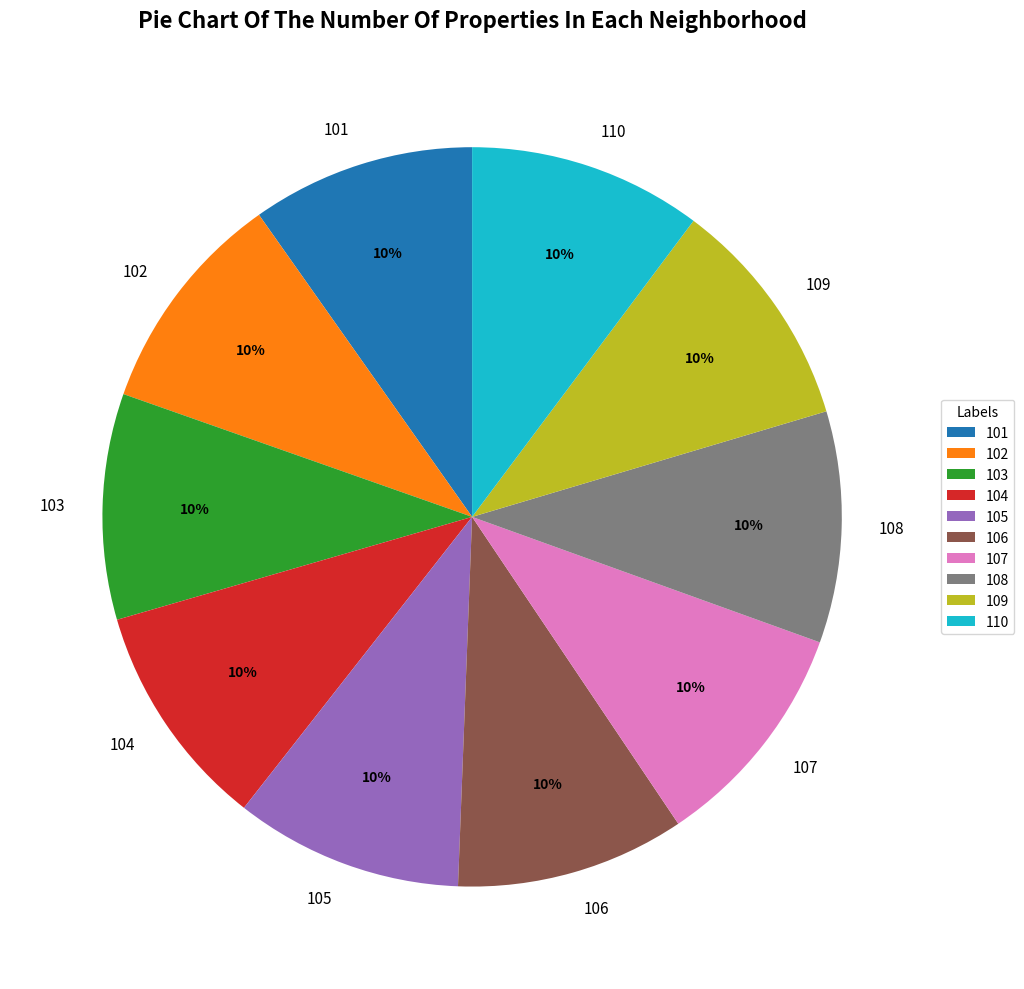

Is the sum of 102 and 108 greater than half?

No